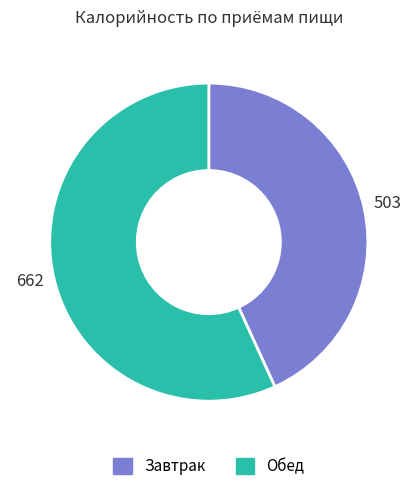

Is there a majority slice in this chart?

Yes